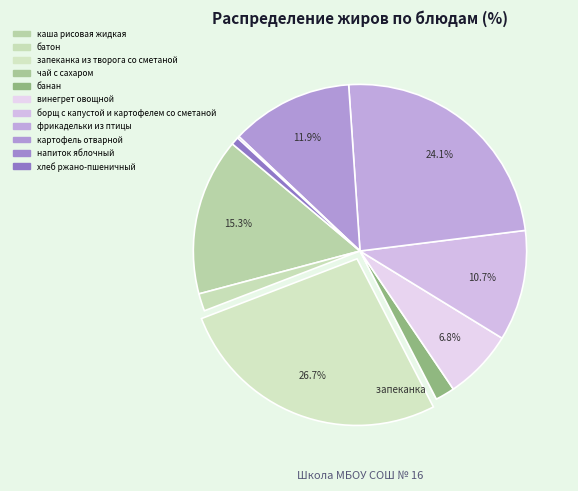

Which category has the biggest portion of the pie?

запеканка из творога со сметаной